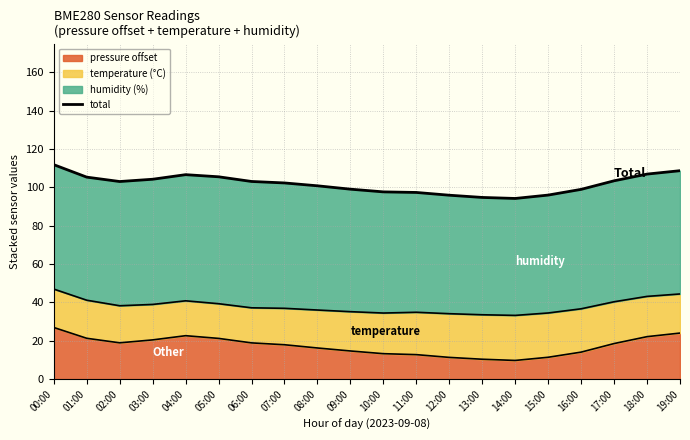

Which category has the highest value across all series?

00:00